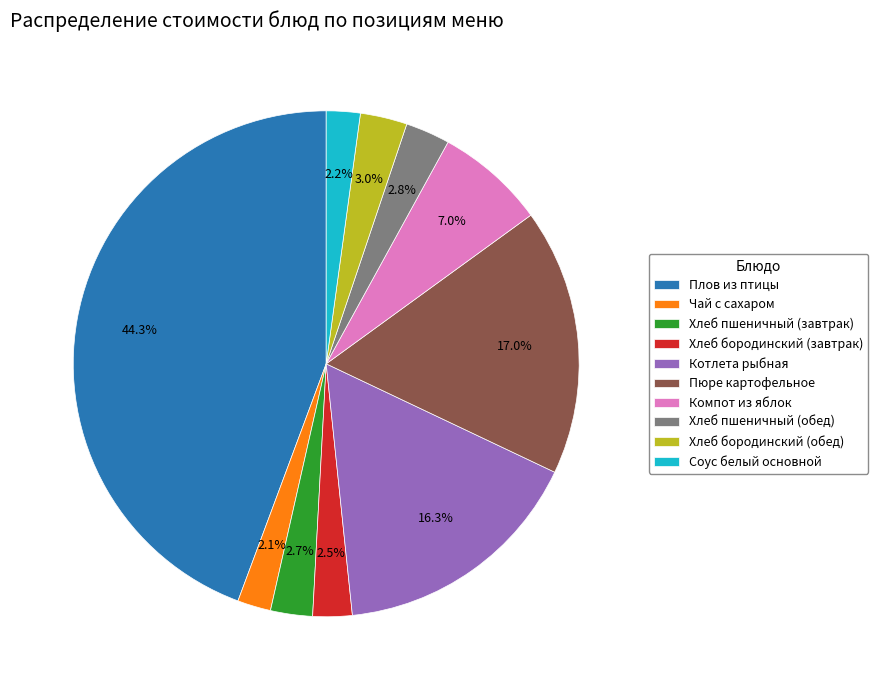

To the nearest percent, what is the combined percentage of Хлеб пшеничный (обед) and Чай с сахаром?

5%